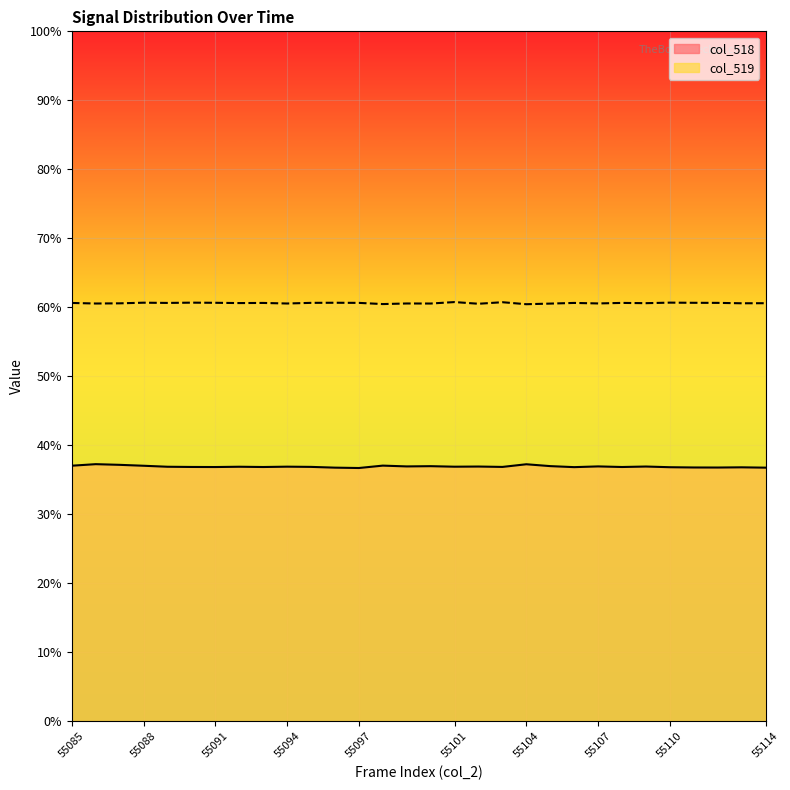

What are all the series names shown in the legend?

col_518, col_519